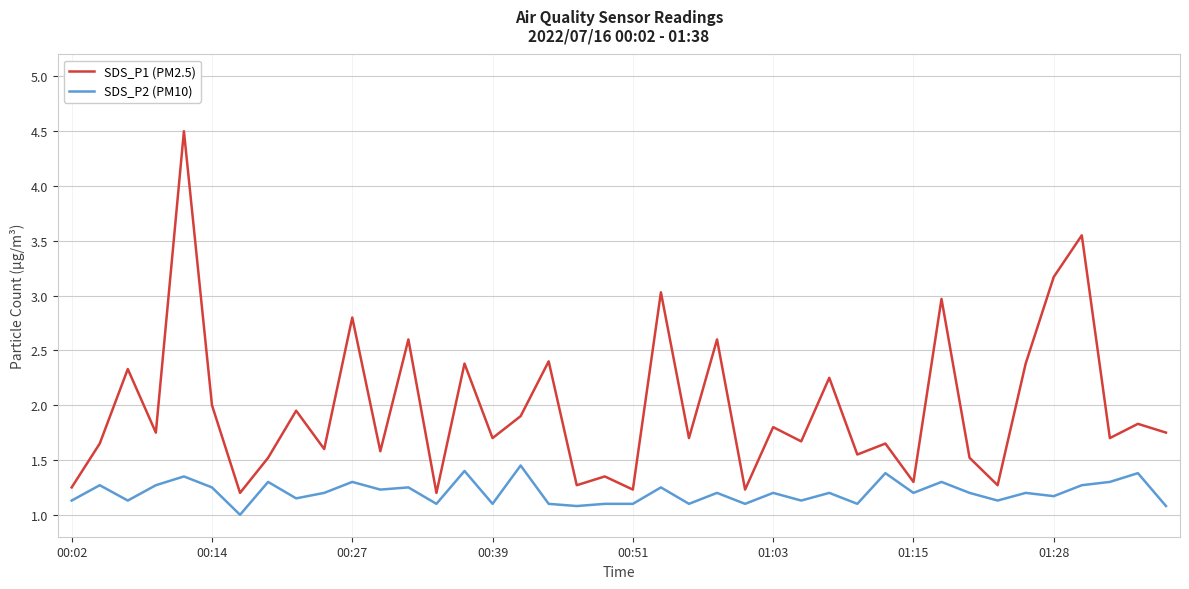

What is the minimum value shown in the chart?

1.0